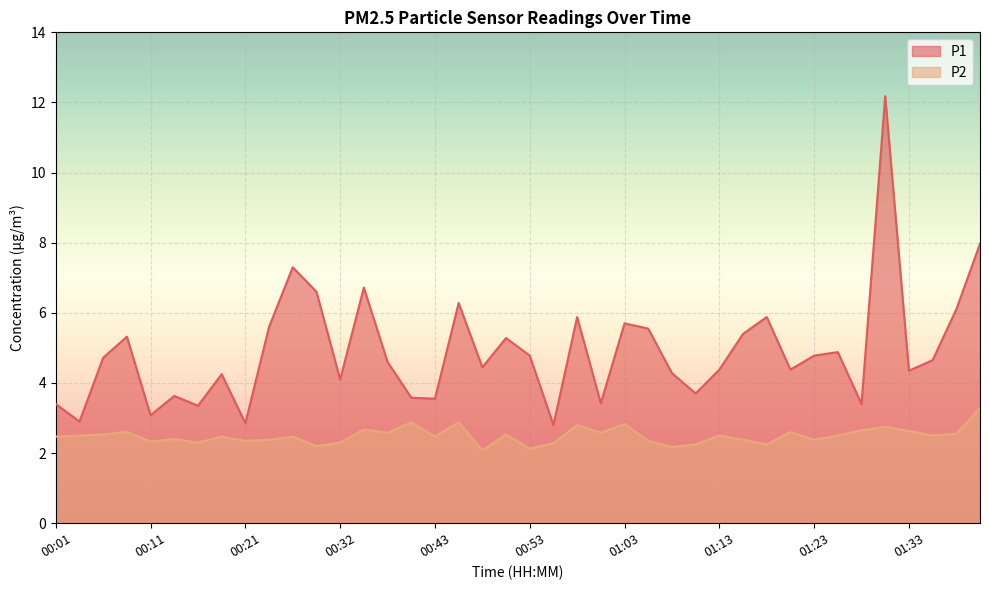

At which label is P2 closest to 2?

00:48